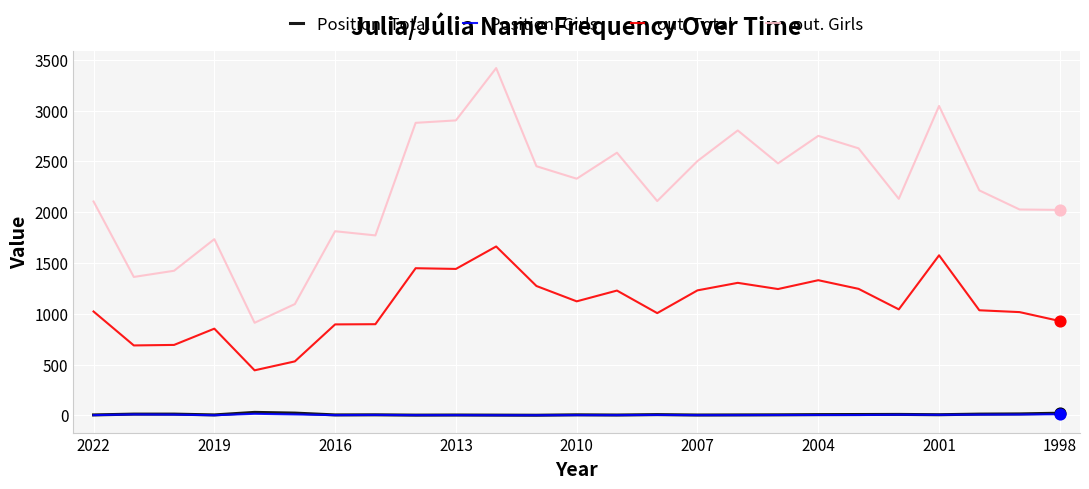

At how many categories does at least one series exceed 548?

25